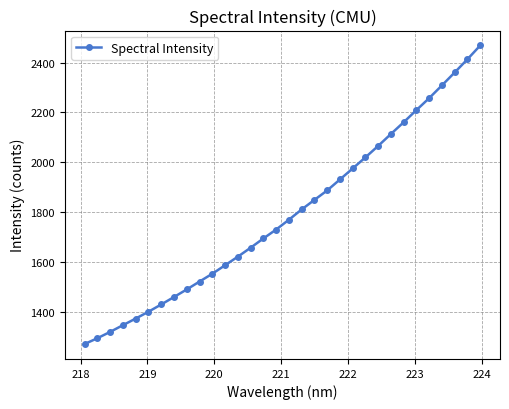

Does the chart display data point markers on the line(s)?

Yes